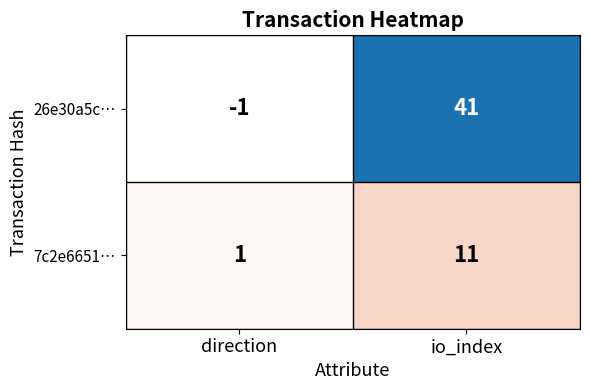

What is the difference between the 26e30a5c… values at io_index and direction?

42